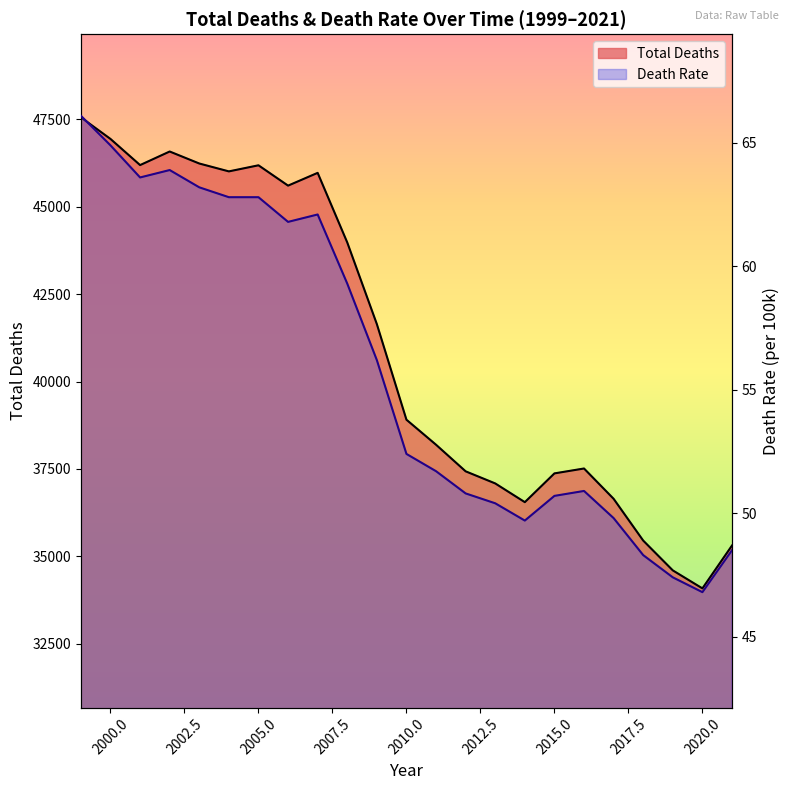

Does the chart have visible grid lines?

No